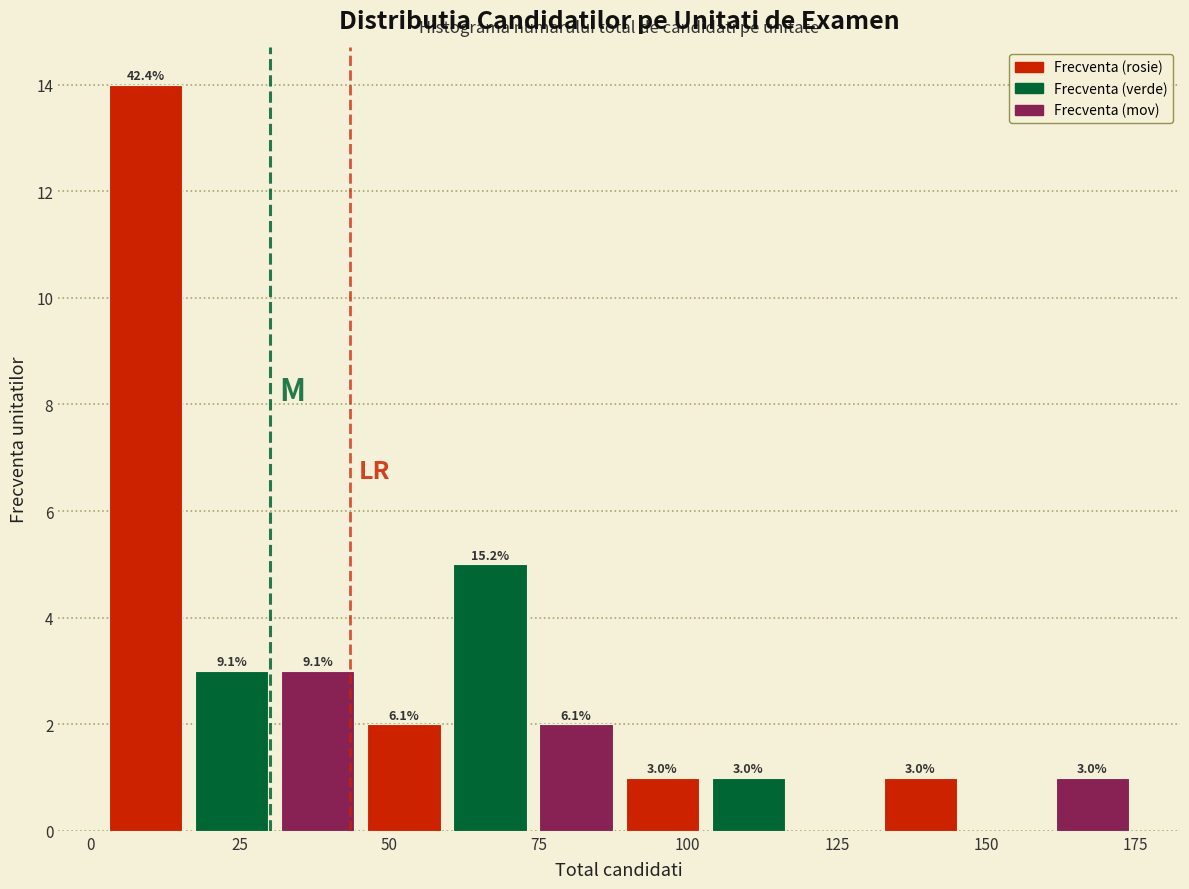

Around what value on the x-axis is the tallest bar? Give the approximate position of its centre, as read against the axis.

10